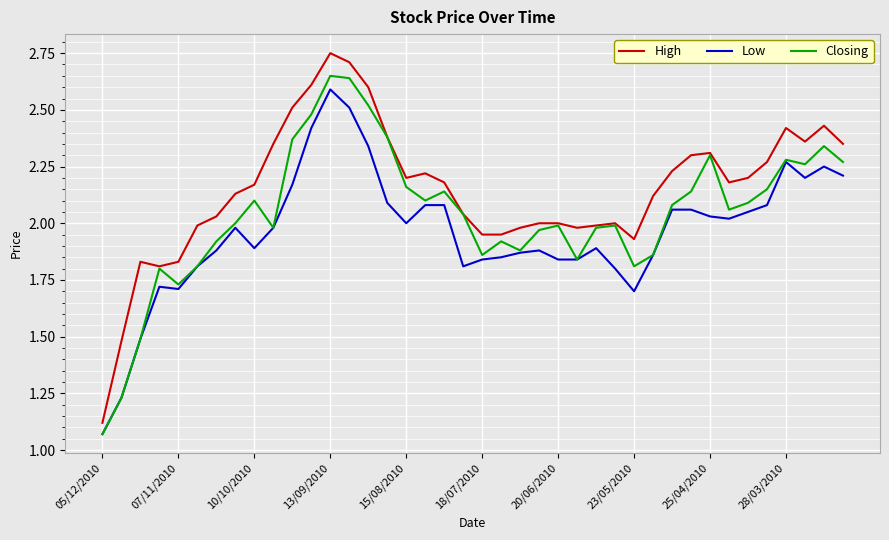

Which series has the largest total across all categories?

High